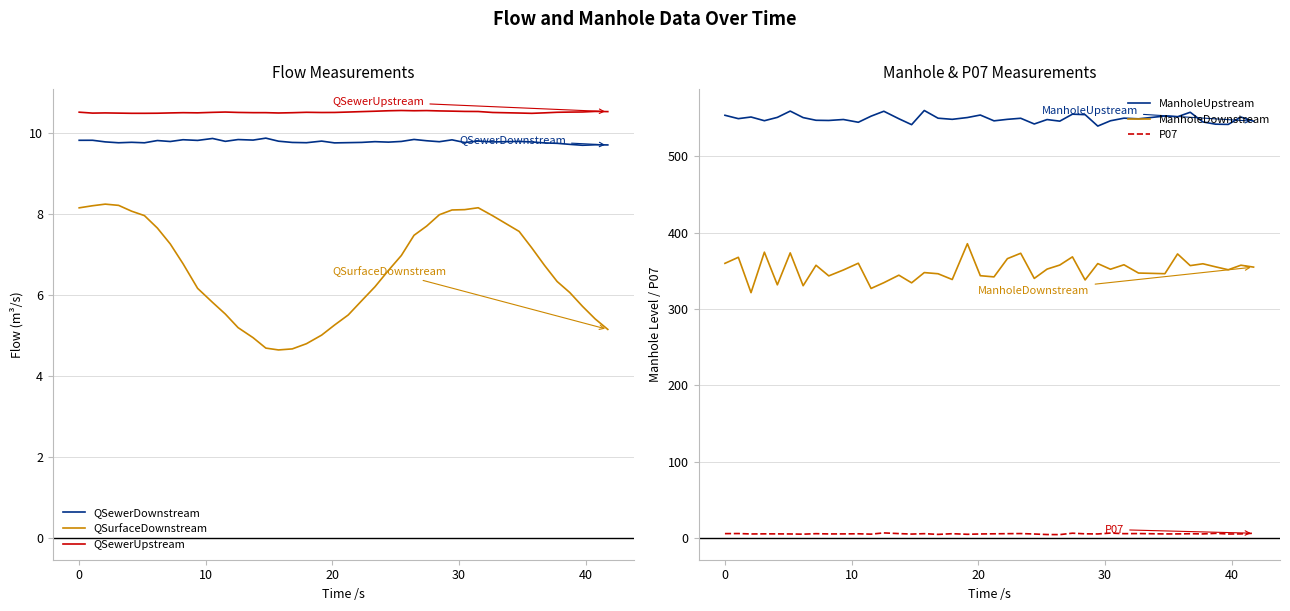

What is the difference between the second highest and second lowest values in the ManholeDownstream series?

47.5